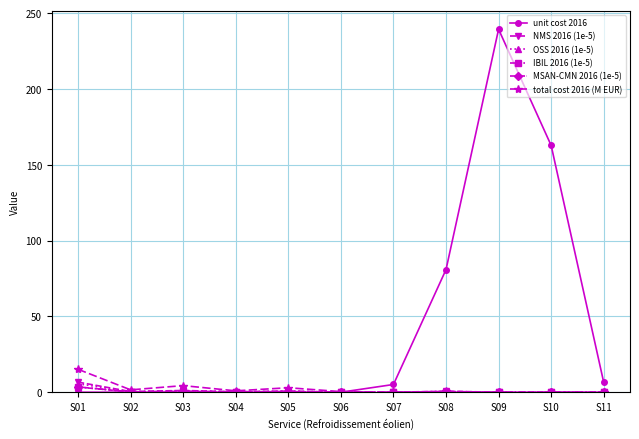

At how many categories does at least one series exceed 217?

1